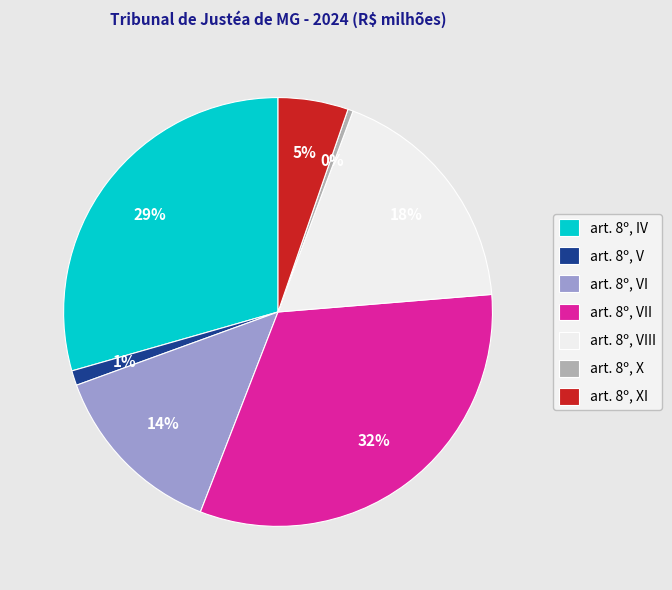

To the nearest percent, what is the average slice percentage?

14%